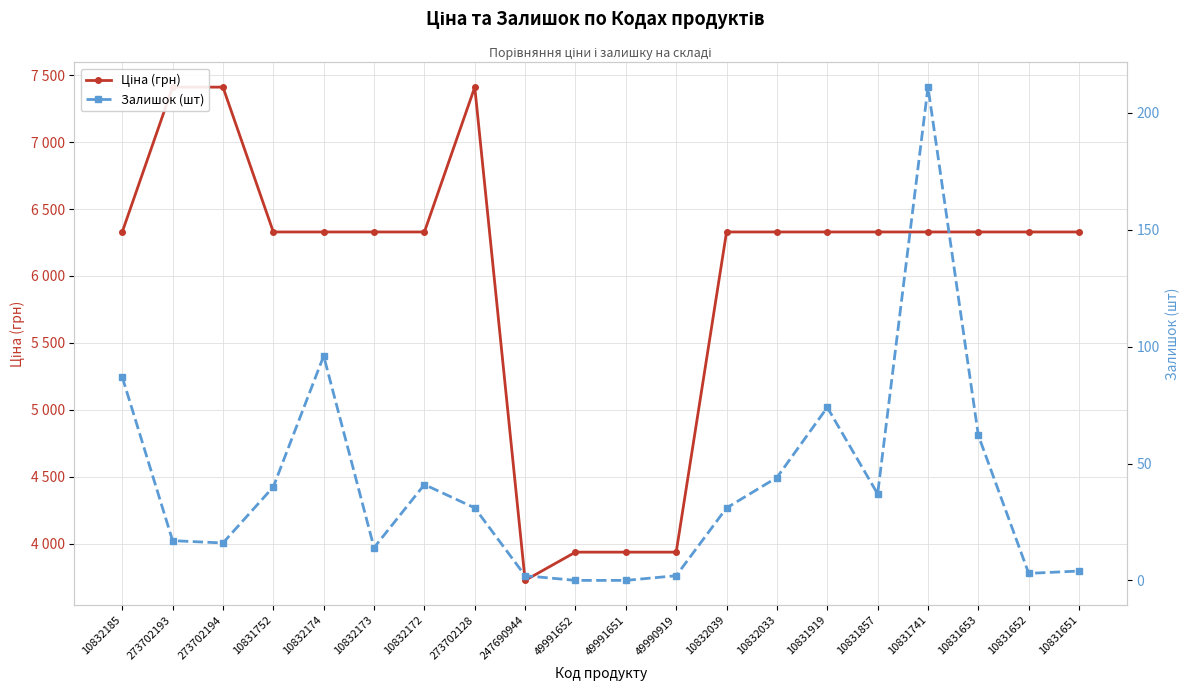

What is the total value across all series at 10831919?

6402.7